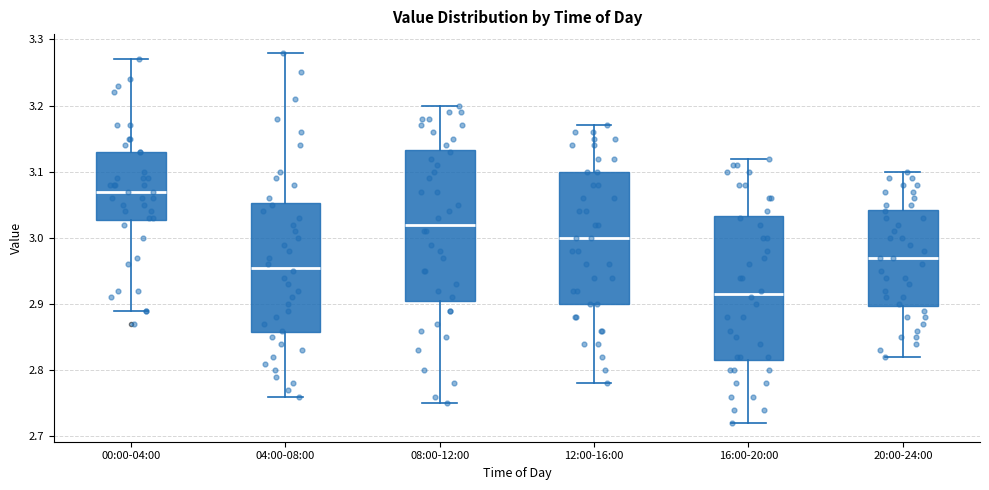

Reading left to right, transcribe this box plot: for each box, give where its median line is, the range the box spans, and where its two whiskers end, as read against the y-axis. The values are not printed on the chart, so give them approximately, as read against the axis.

00:00-04:00: median 3.07, box 3.03 to 3.13, whiskers 2.89 to 3.27
04:00-08:00: median 2.96, box 2.86 to 3.05, whiskers 2.76 to 3.28
08:00-12:00: median 3.02, box 2.91 to 3.13, whiskers 2.75 to 3.20
12:00-16:00: median 3.00, box 2.90 to 3.10, whiskers 2.78 to 3.17
16:00-20:00: median 2.92, box 2.82 to 3.03, whiskers 2.72 to 3.12
20:00-24:00: median 2.97, box 2.90 to 3.04, whiskers 2.82 to 3.10